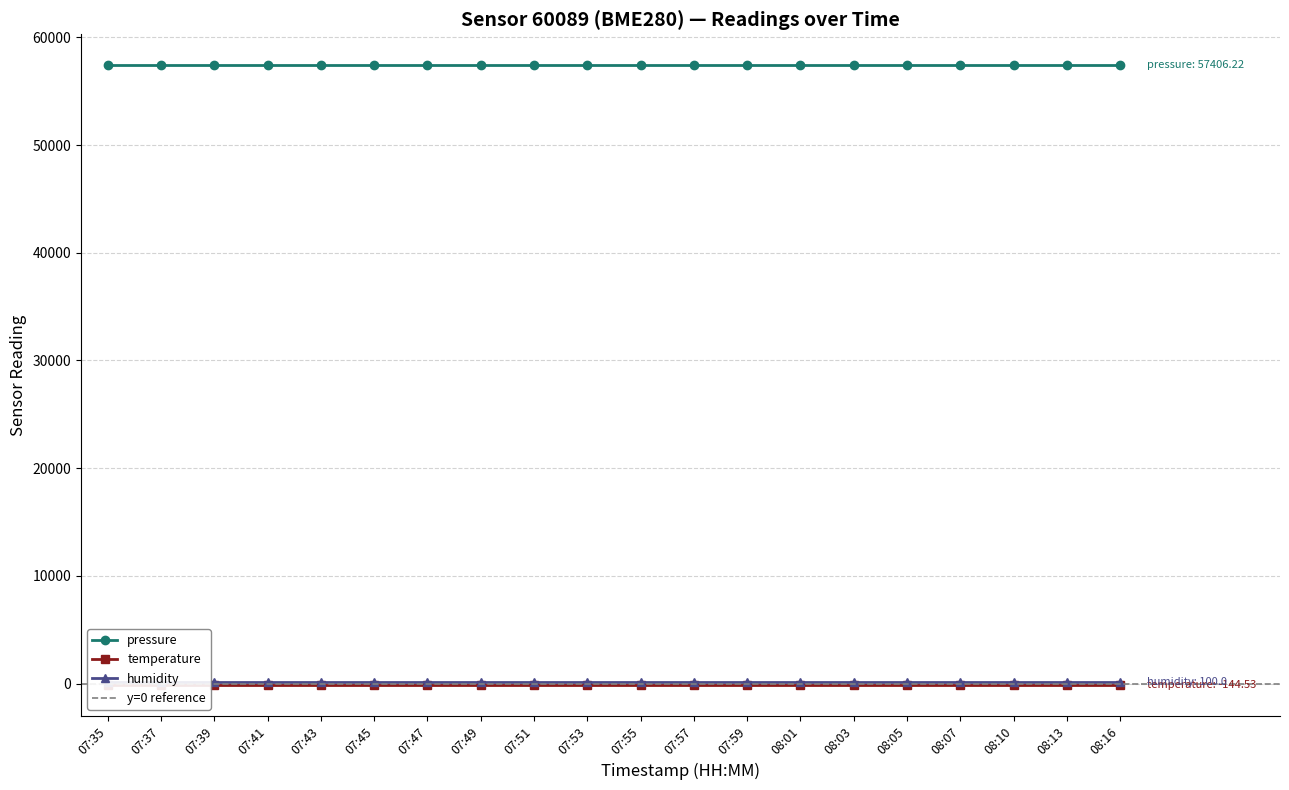

Reading left to right, list all the values displayed in this chart.

pressure: 07:35=57406.2	07:37=57406.2	07:39=57406.2	07:41=57406.2	07:43=57406.2	07:45=57406.2	07:47=57406.2	07:49=57406.2	07:51=57406.2	07:53=57406.2	07:55=57406.2	07:57=57406.2	07:59=57406.2	08:01=57406.2	08:03=57406.2	08:05=57406.2	08:07=57406.2	08:10=57406.2	08:13=57406.2	08:16=57406.2
temperature: 07:35=-144.5	07:37=-144.5	07:39=-144.5	07:41=-144.5	07:43=-144.5	07:45=-144.5	07:47=-144.5	07:49=-144.5	07:51=-144.5	07:53=-144.5	07:55=-144.5	07:57=-144.5	07:59=-144.5	08:01=-144.5	08:03=-144.5	08:05=-144.5	08:07=-144.5	08:10=-144.5	08:13=-144.5	08:16=-144.5
humidity: 07:35=100.0	07:37=100.0	07:39=100.0	07:41=100.0	07:43=100.0	07:45=100.0	07:47=100.0	07:49=100.0	07:51=100.0	07:53=100.0	07:55=100.0	07:57=100.0	07:59=100.0	08:01=100.0	08:03=100.0	08:05=100.0	08:07=100.0	08:10=100.0	08:13=100.0	08:16=100.0